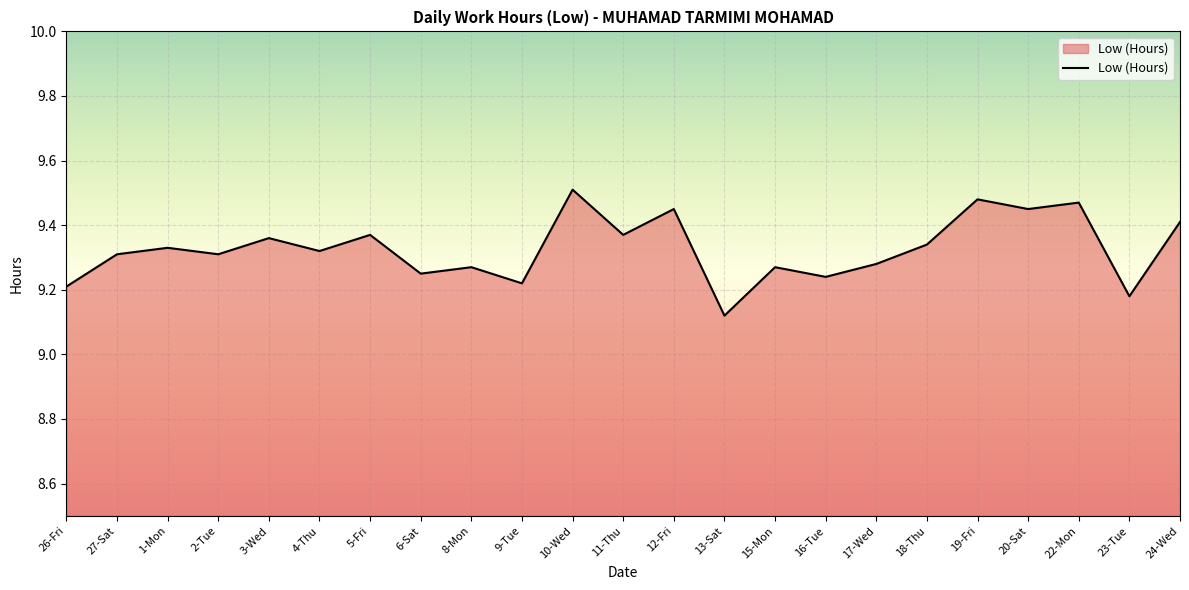

The value at 18-Thu is 5.5. True or false?

False